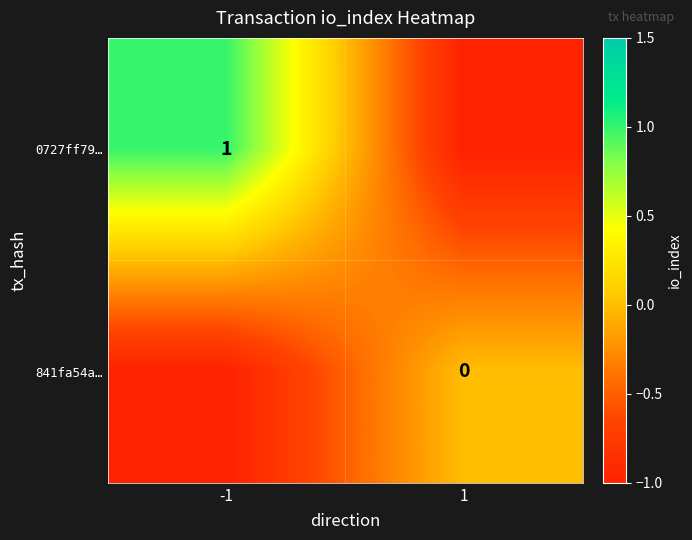

Is the value of 841fa54a… at 1 greater than the value of 0727ff79… at -1?

No